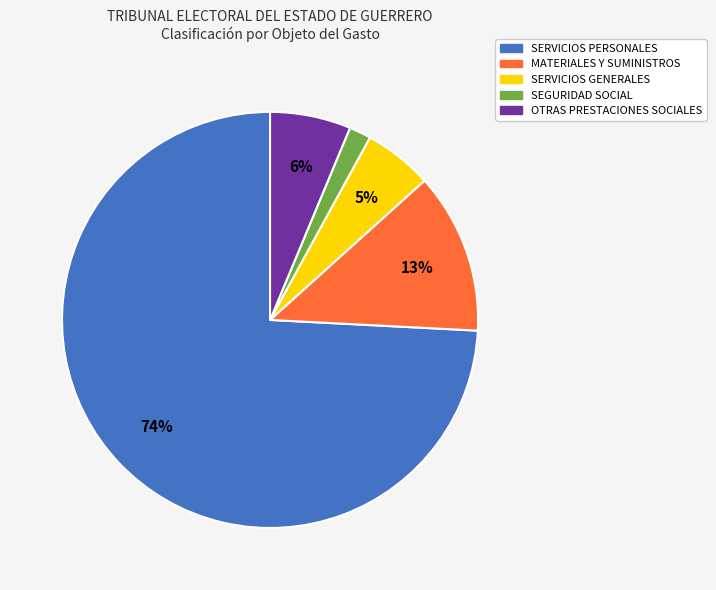

Between SERVICIOS PERSONALES and SERVICIOS GENERALES, which is larger?

SERVICIOS PERSONALES